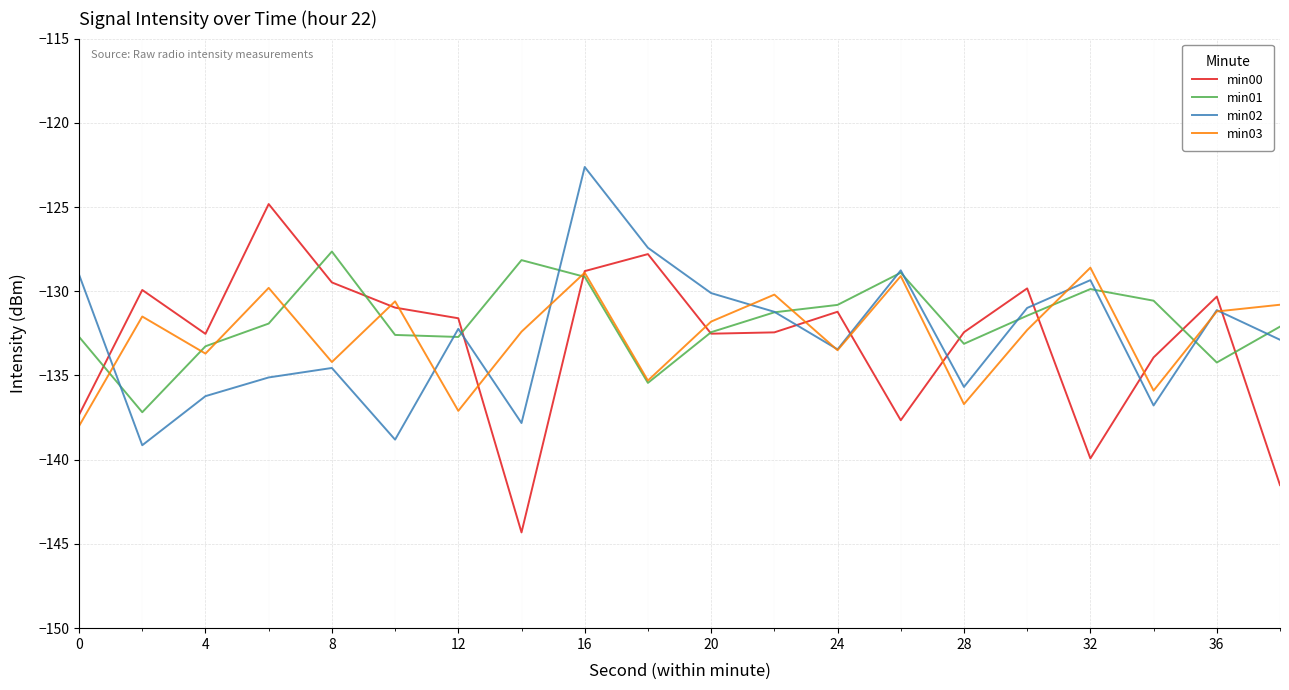

How many intersections are there between min01 and min00?

10